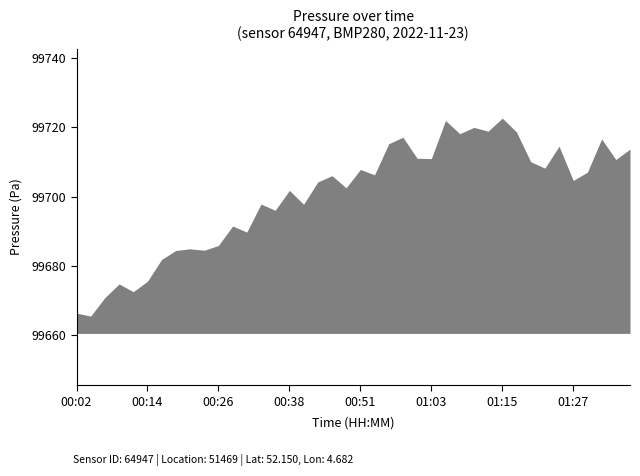

What is the greatest value displayed?

99722.7